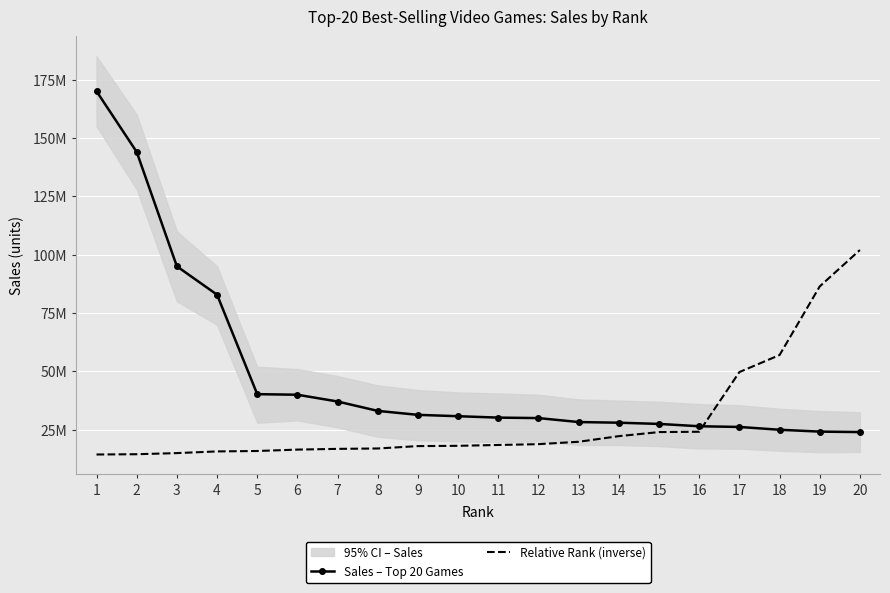

Which series has the largest range (max minus min)?

Sales – Top 20 Games